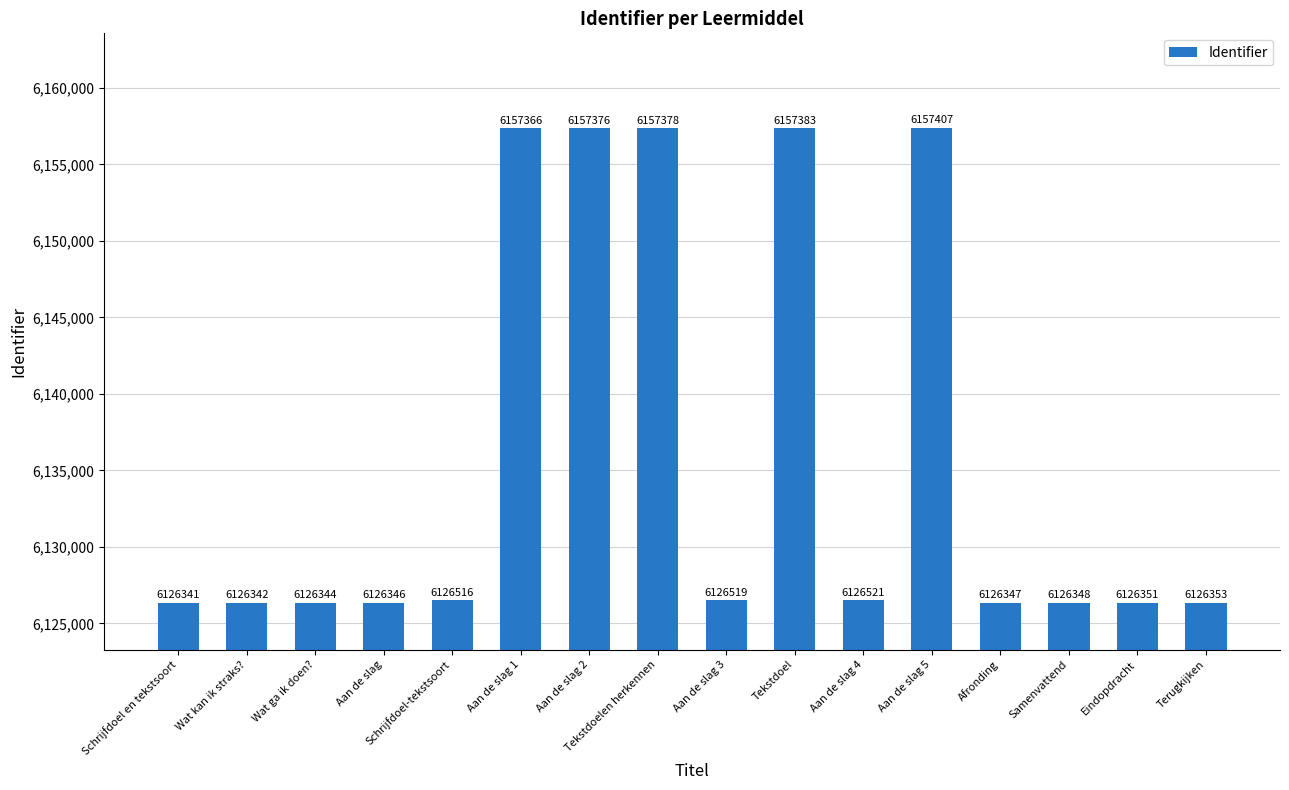

Between Schrijfdoel-tekstsoort and Samenvattend, which is larger?

Schrijfdoel-tekstsoort